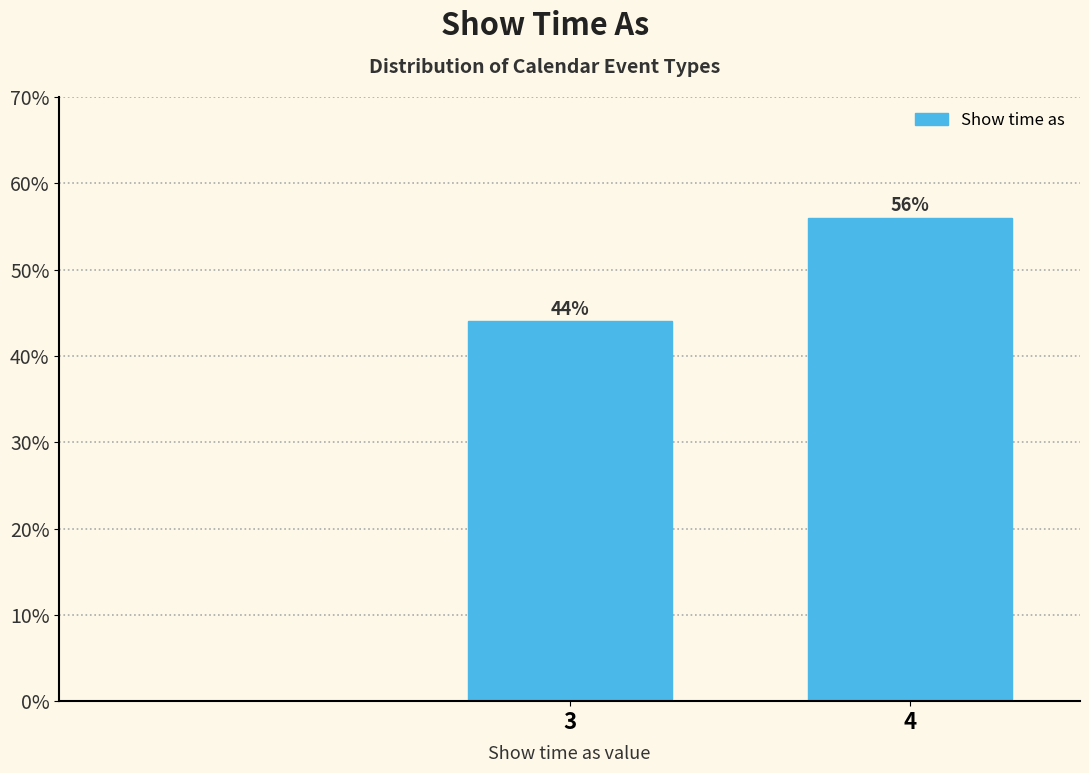

Reading left to right, list all the values displayed in this chart.

44.0	56.0